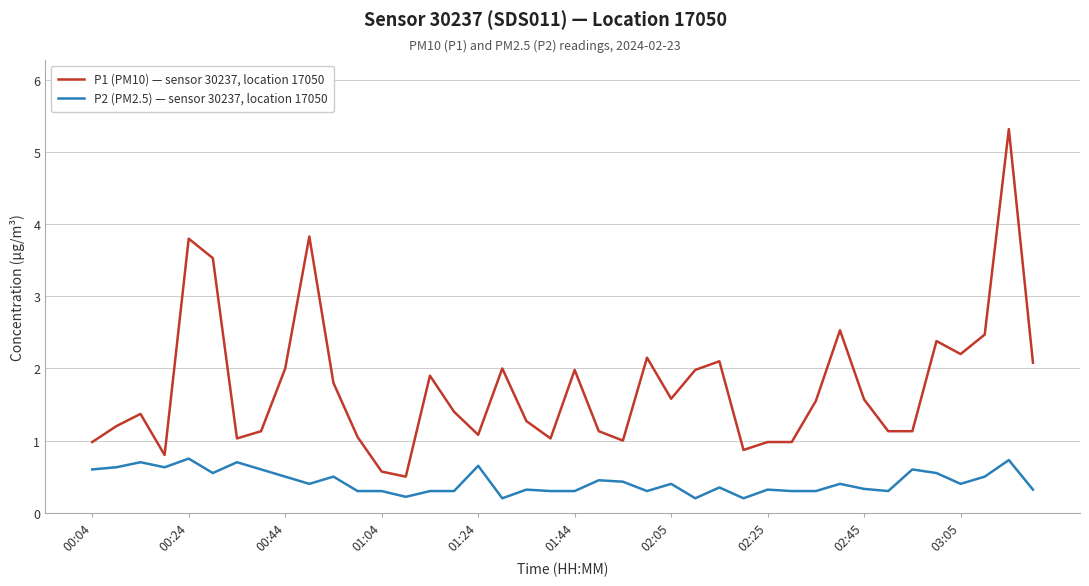

True or false: P1 (PM10) — sensor 30237, location 17050 and P2 (PM2.5) — sensor 30237, location 17050 cross at least once.

False